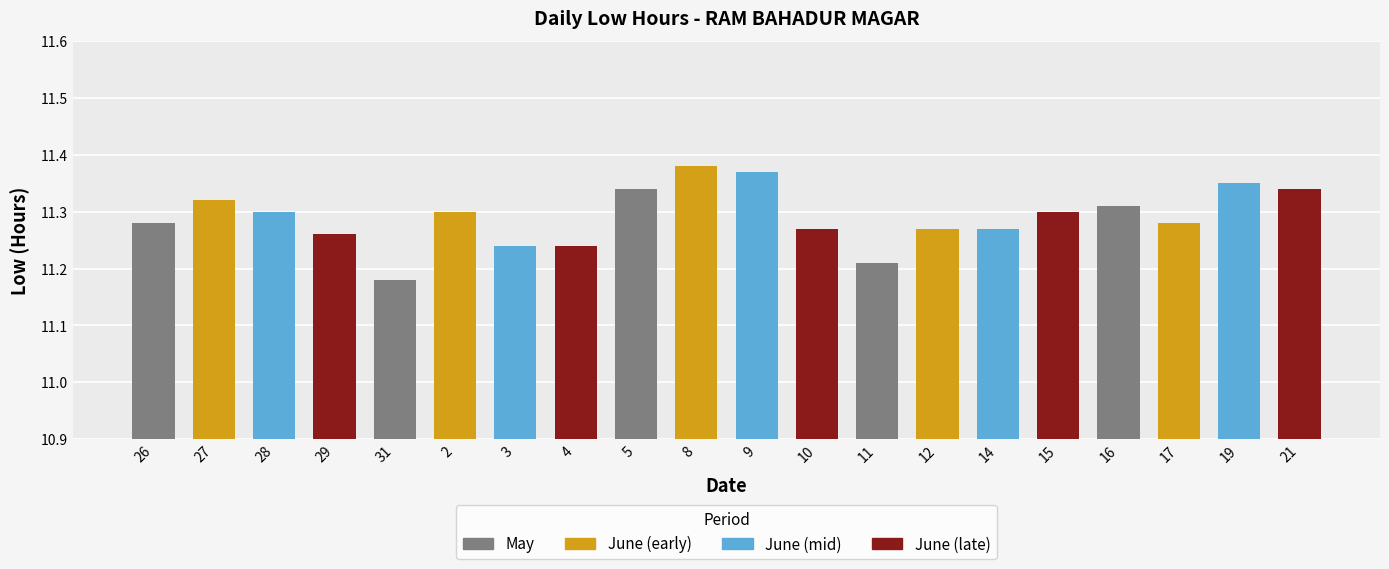

Count the values in the range 11 to 12.

20